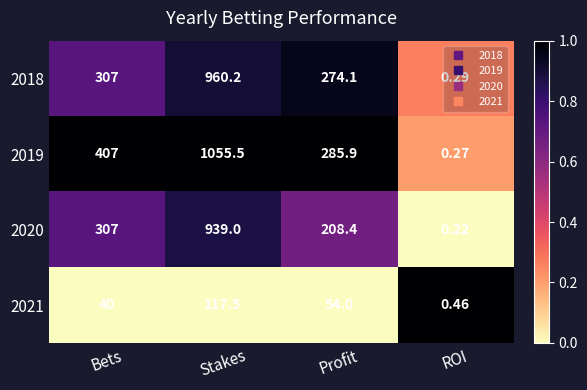

Between Stakes and Profit, which series saw the biggest shift?

2019